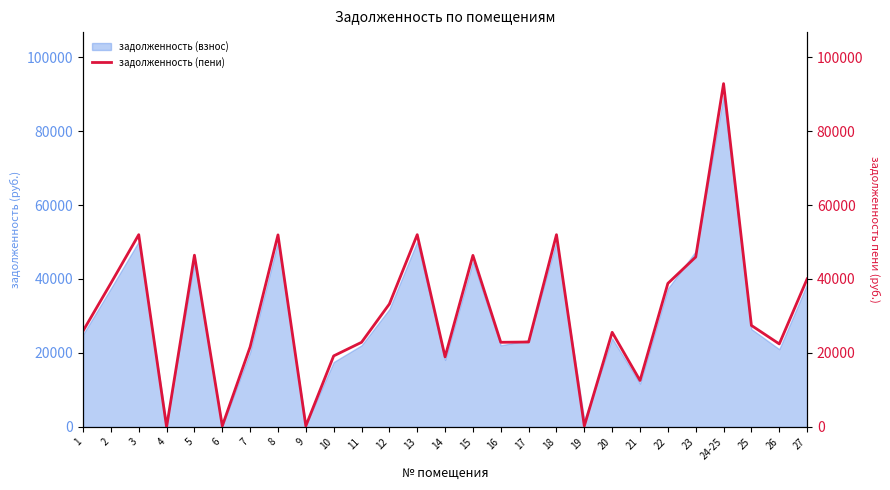

What is the average value?

30879.4